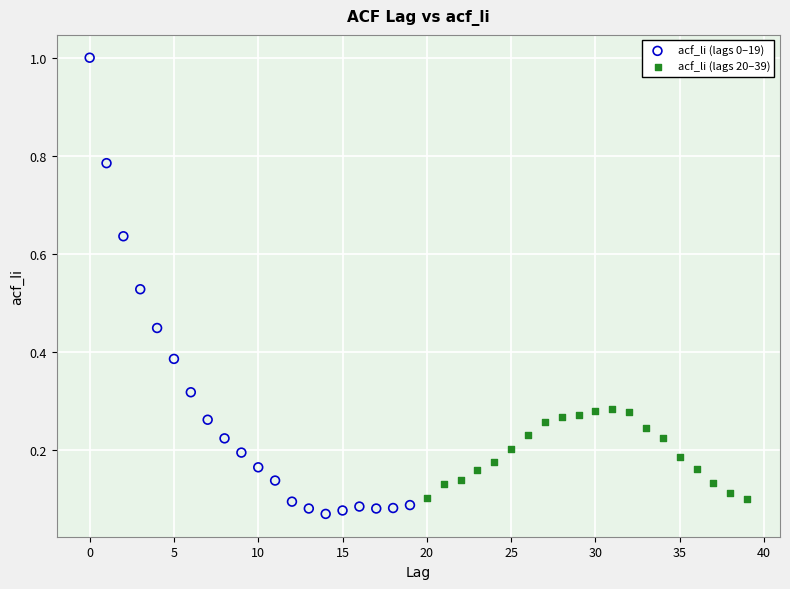

What are all the series names shown in the legend?

acf_li (lags 0–19), acf_li (lags 20–39)